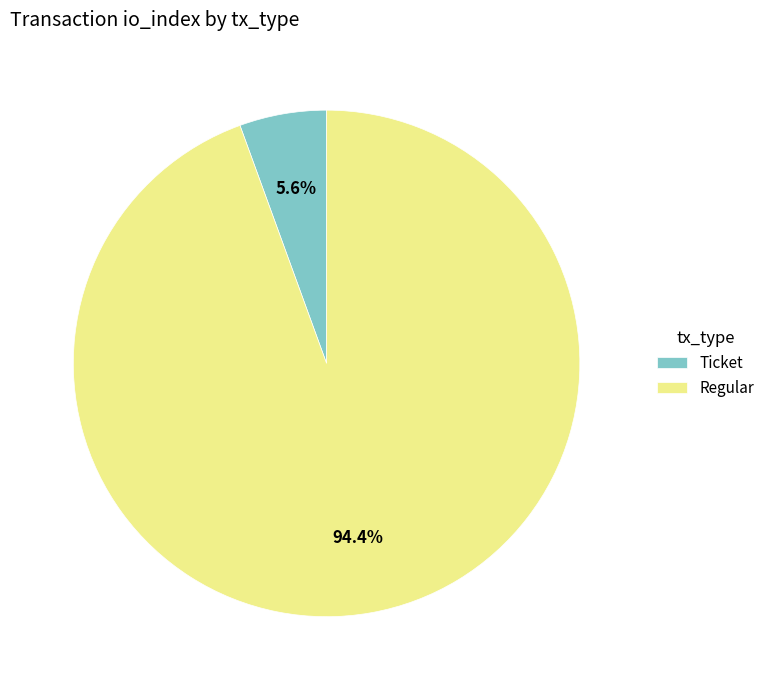

What percentage is NOT represented by Regular?

5.6%